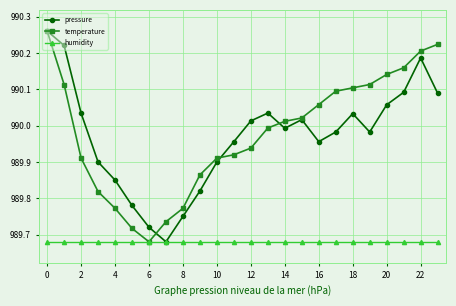

Does the chart have visible grid lines?

Yes